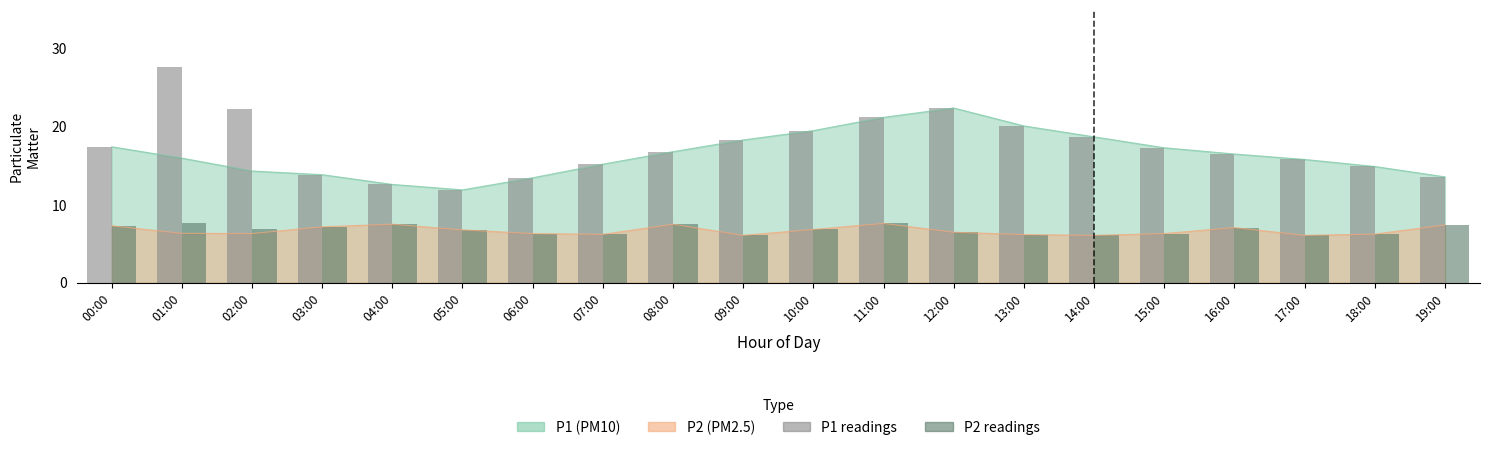

True or false: P1 readings has a value of 35.0 at 02:00.

False